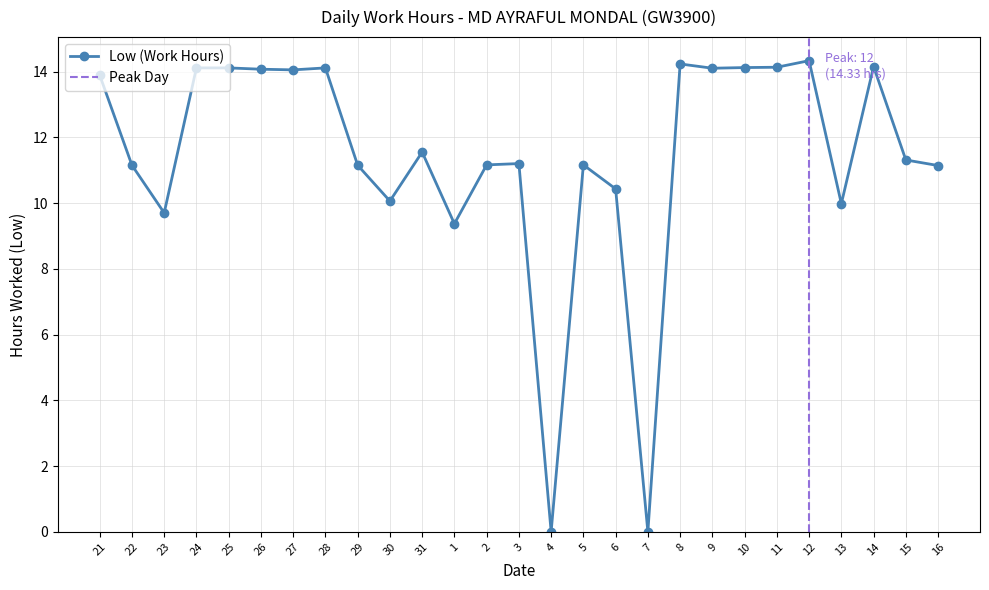

The value at 6 is 10.4. True or false?

True